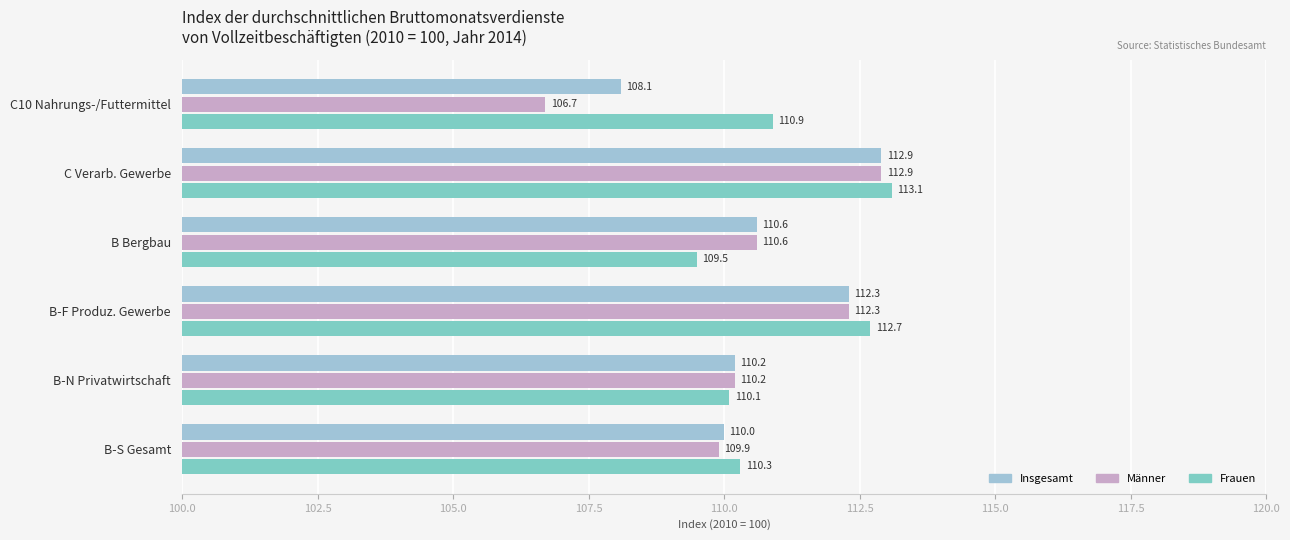

What is the minimum value shown in the chart?

106.7